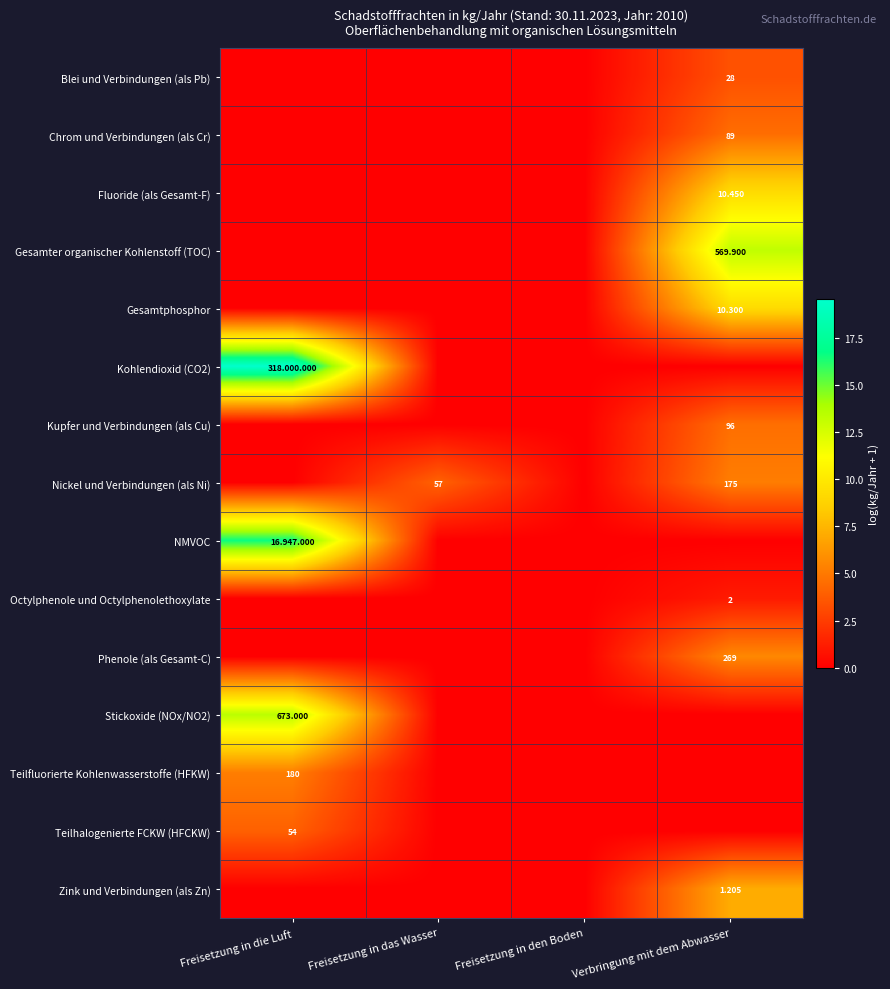

What is the highest value of the Gesamter organischer Kohlenstoff (TOC) series?

13.3